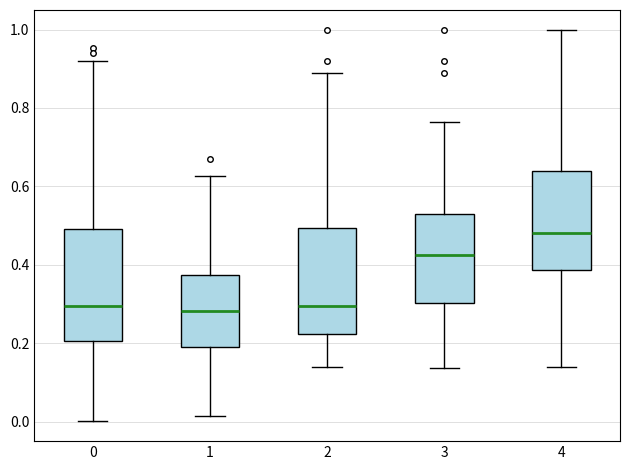

Reading left to right, read every box against the y-axis: the position of its median line, the range the box covers, and the ends of its whiskers. The values are not printed on the chart, so give them approximately, as read against the axis.

0: median 0.30, box 0.20 to 0.50, whiskers 0.00 to 0.92
1: median 0.28, box 0.20 to 0.38, whiskers 0.02 to 0.62
2: median 0.30, box 0.22 to 0.50, whiskers 0.14 to 0.88
3: median 0.42, box 0.30 to 0.54, whiskers 0.14 to 0.76
4: median 0.48, box 0.38 to 0.64, whiskers 0.14 to 1.00